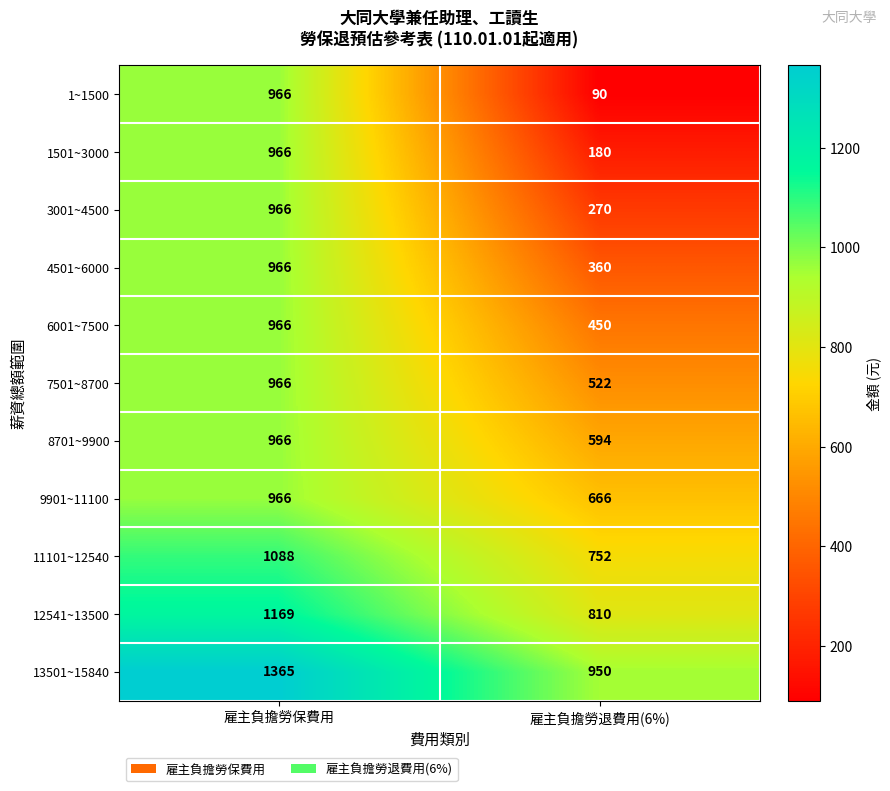

How many values in the 7501~8700 series are below 966?

1